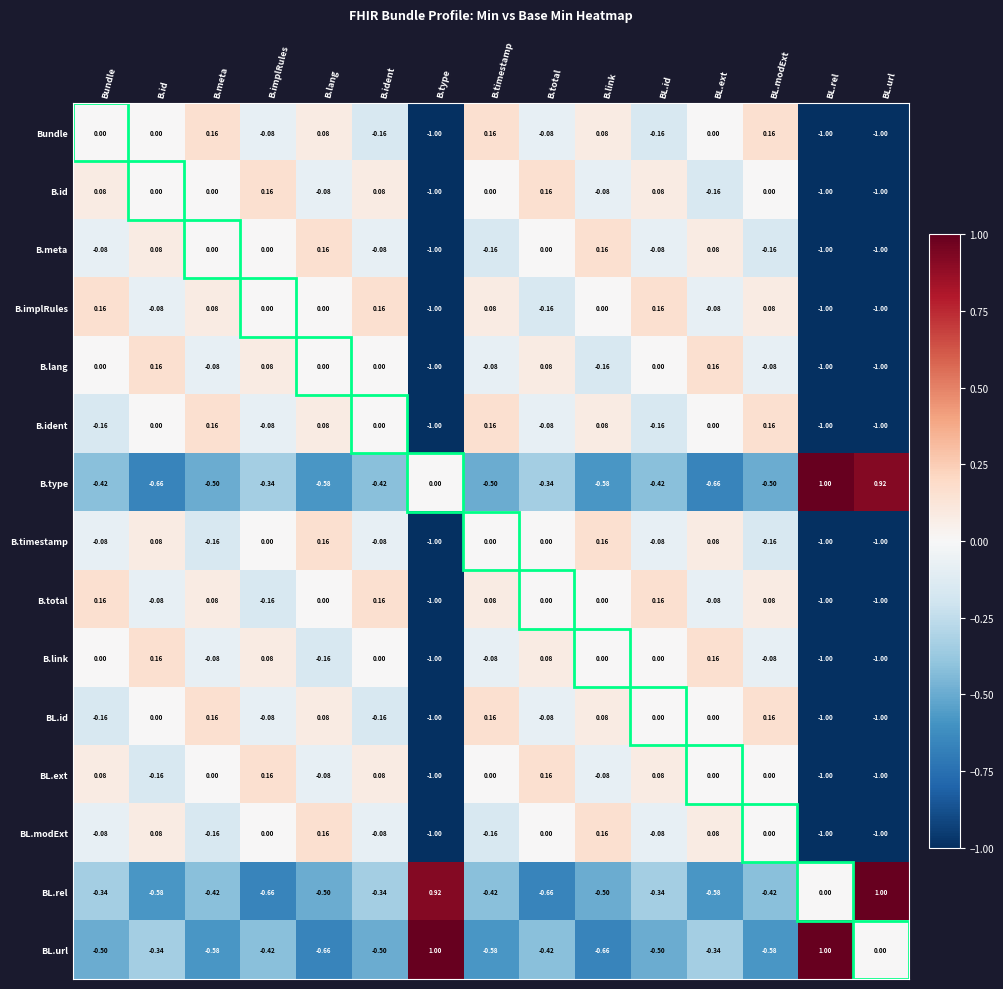

Between B.link and BL.rel, which series saw the biggest shift?

BL.url